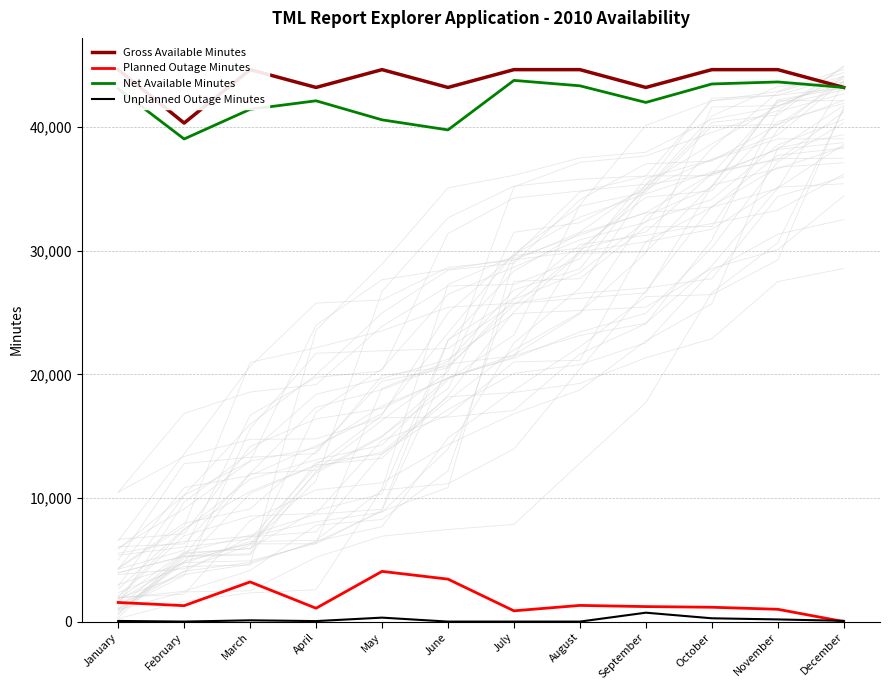

Between April and July, which series saw the biggest shift?

Net Available Minutes